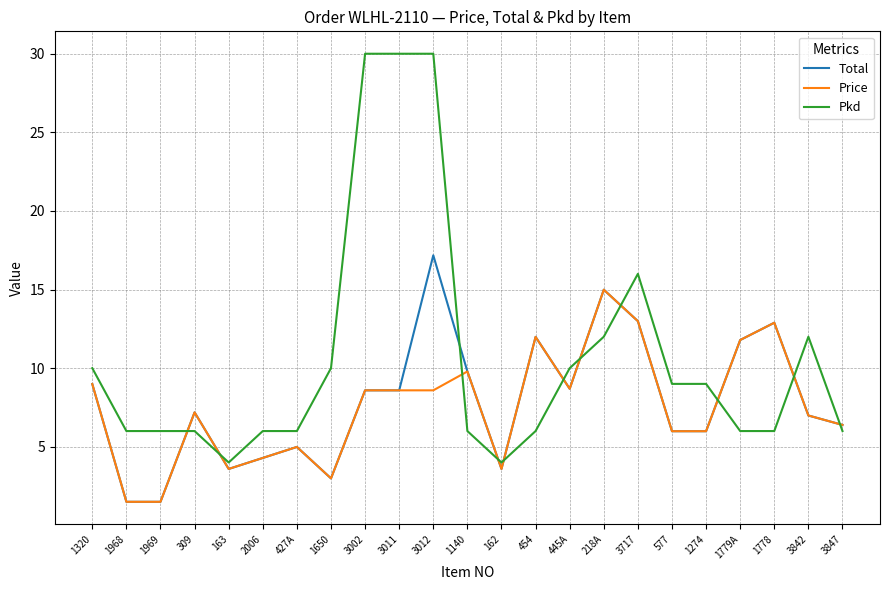

What position from the left is 3002?

9